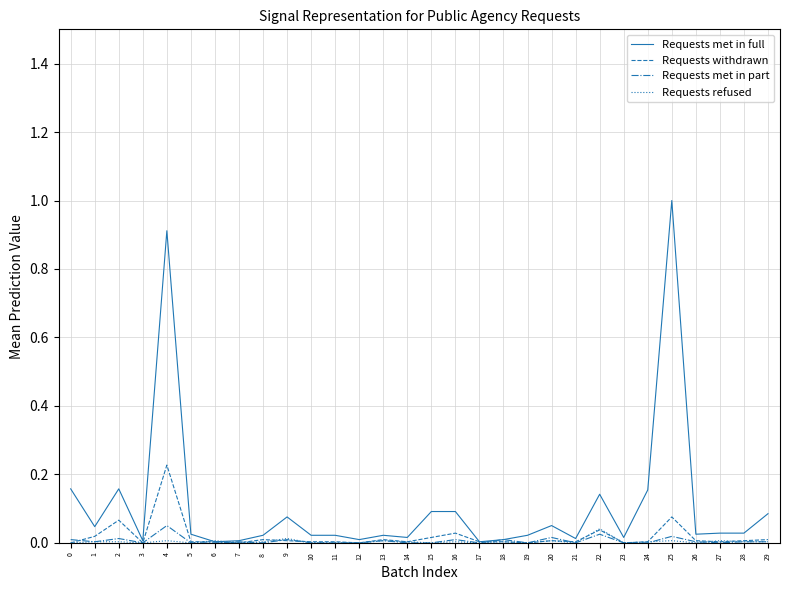

Is the value of Requests refused at 25 greater than the value of Requests met in full at 24?

No